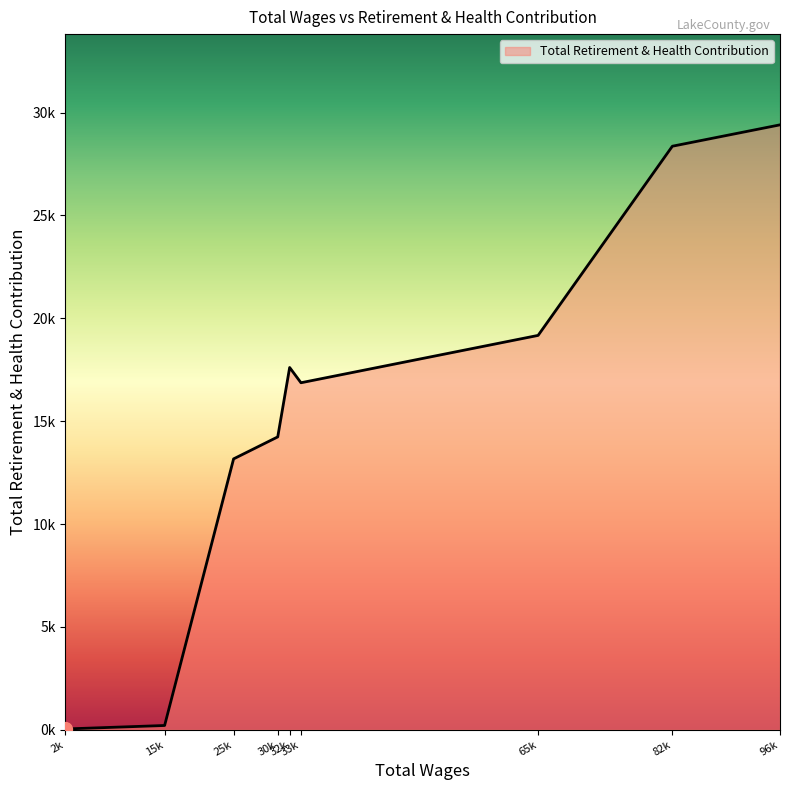

Does the chart have visible grid lines?

No